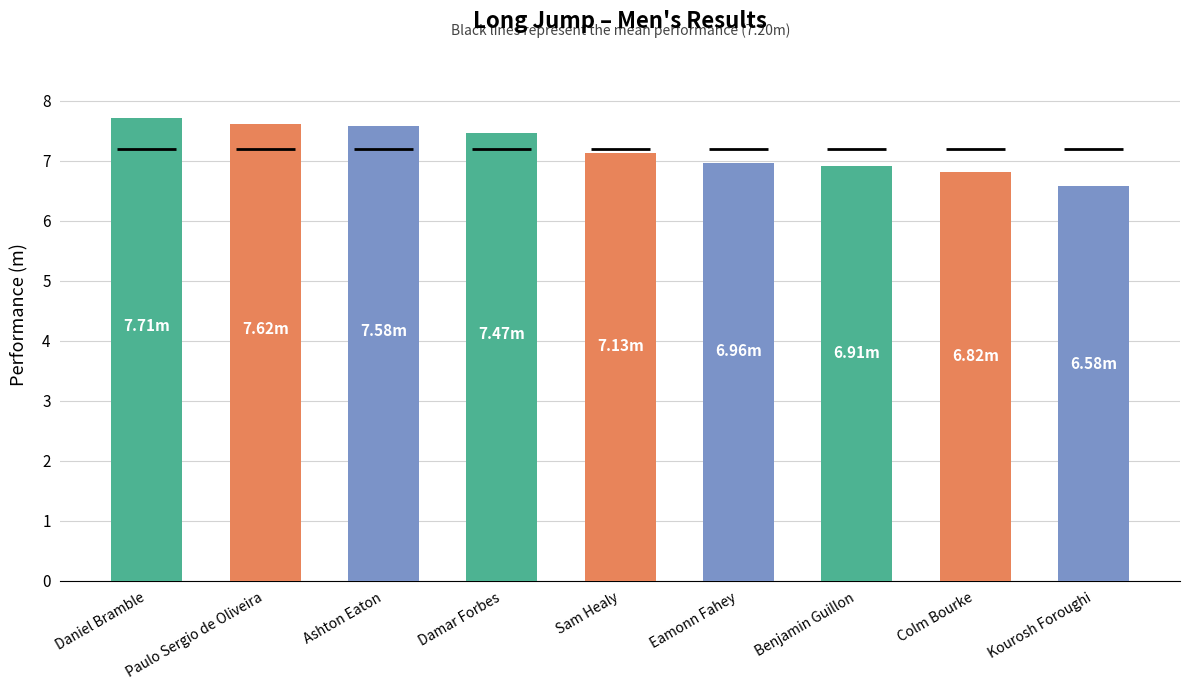

What is the minimum value shown in the chart?

6.6